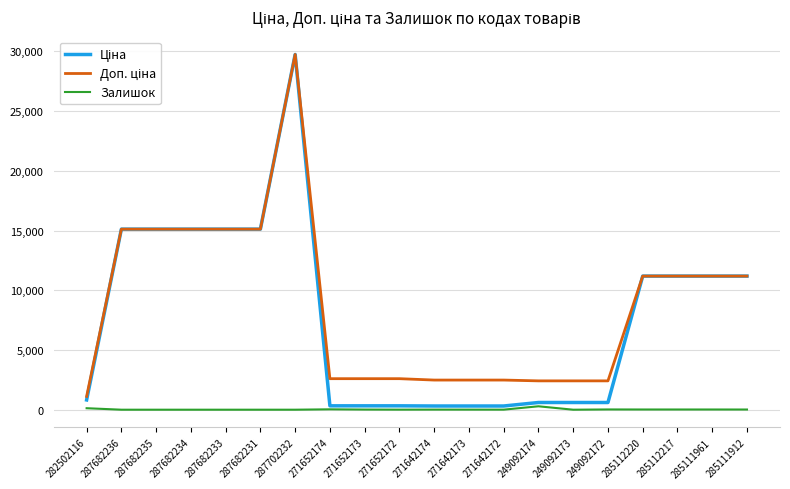

Which category has the highest value across all series?

287702232